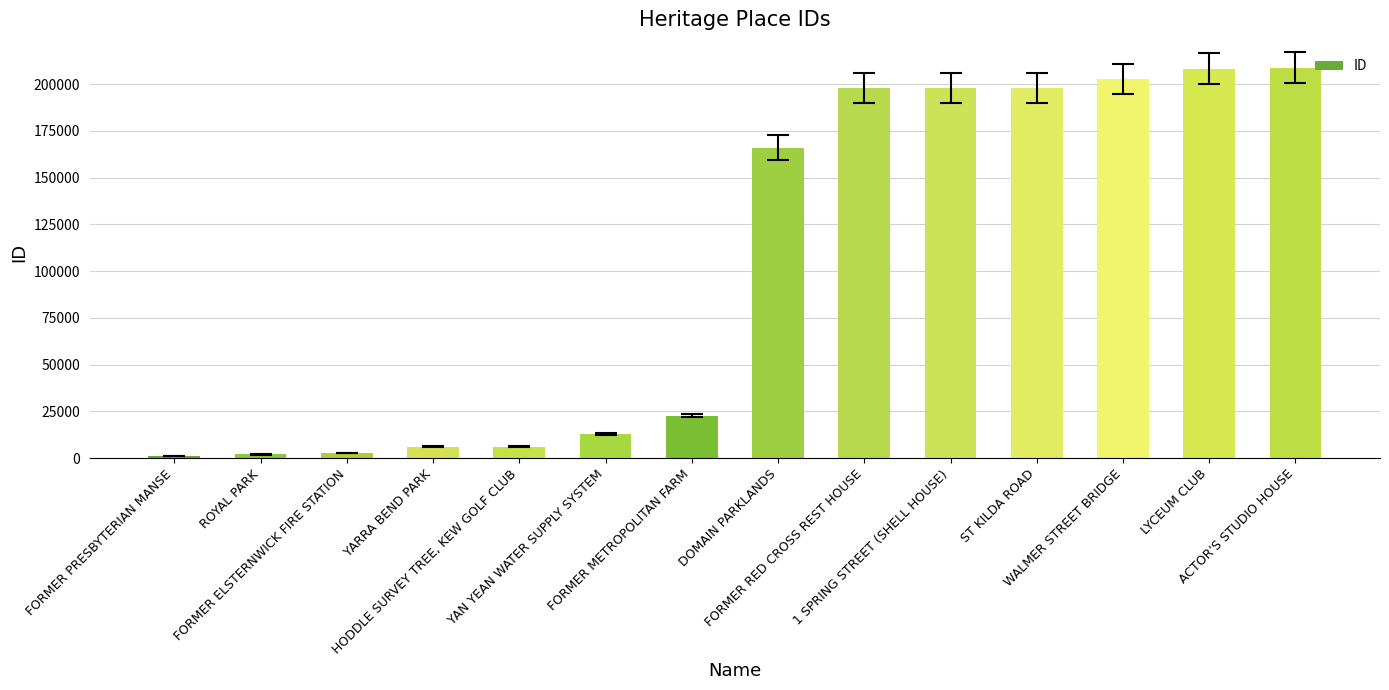

Does the chart contain stacked bars?

No